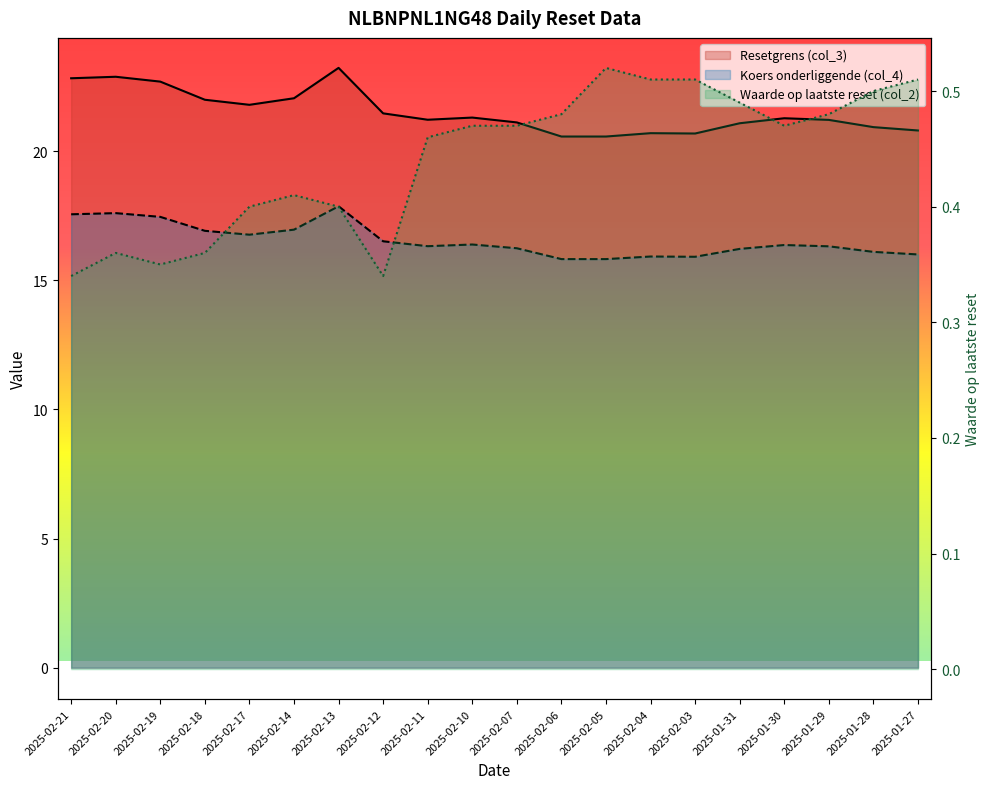

In Waarde op laatste reset (col_2), how many points are lower than both neighbors (excluding endpoints)?

3